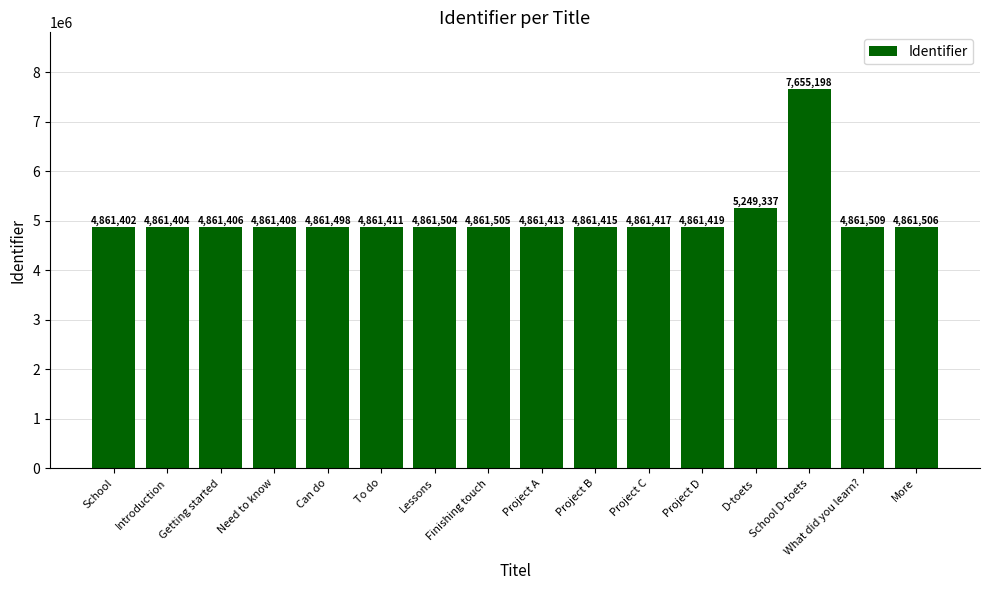

The value at Finishing touch is 7879782. True or false?

False